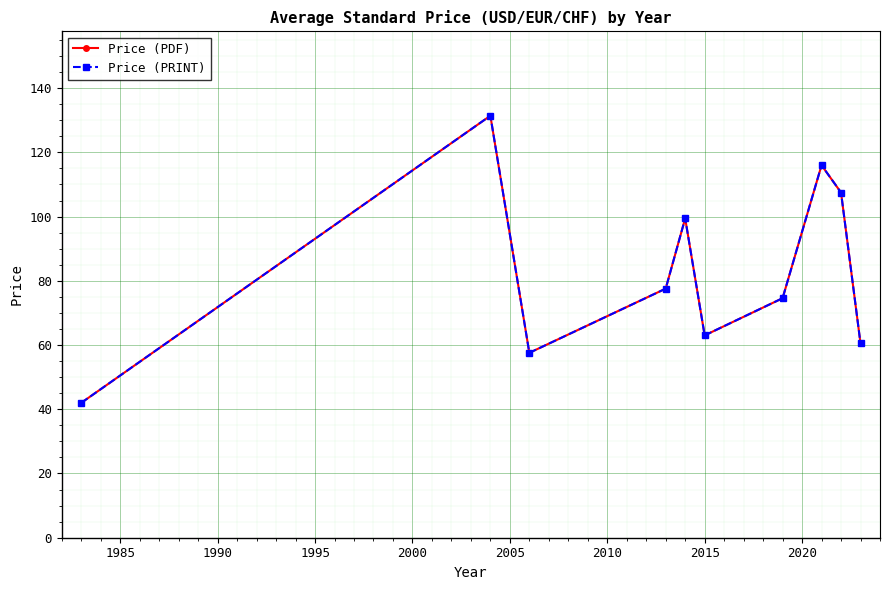

Does the chart have visible grid lines?

Yes